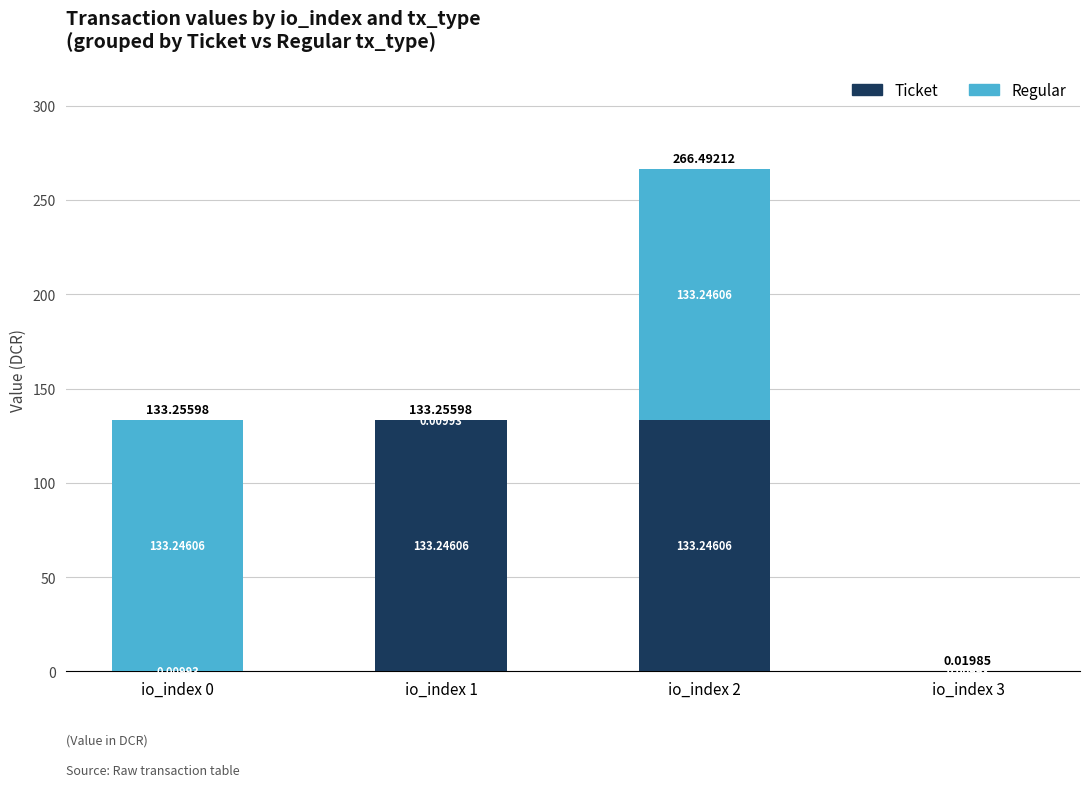

At which category is the sum across all series the highest?

io_index 2